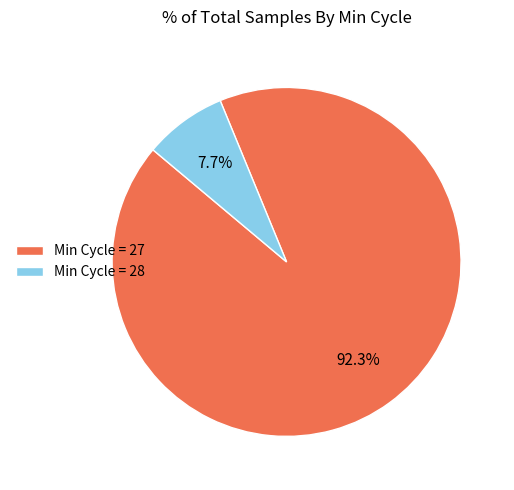

Does Min Cycle = 27 account for over 50% of the chart?

Yes